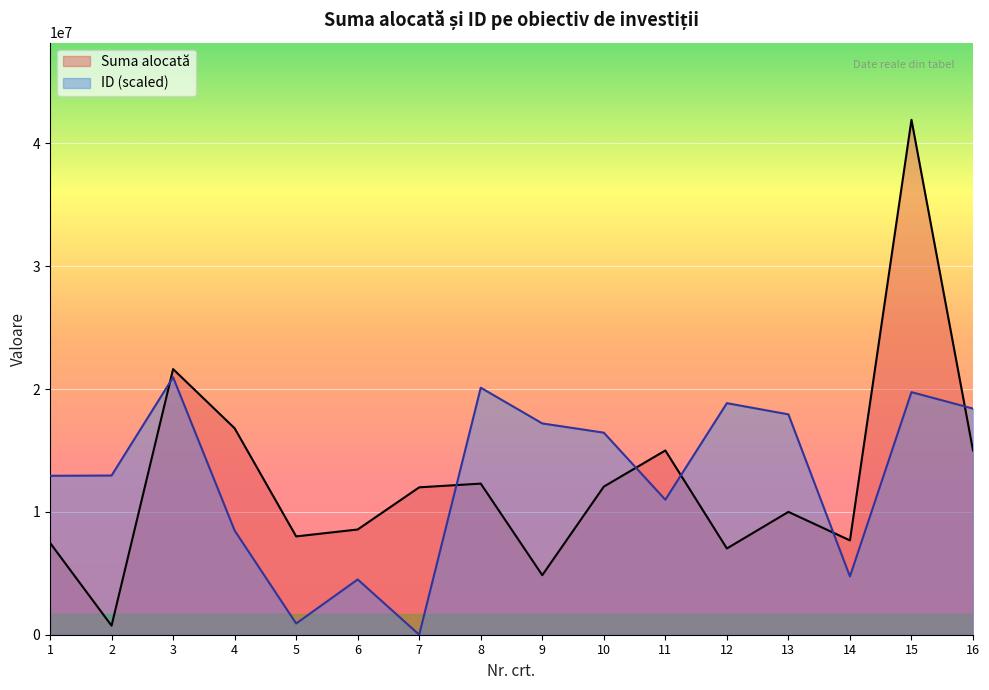

What is the spread (max minus min) of values at 3?

665587.1